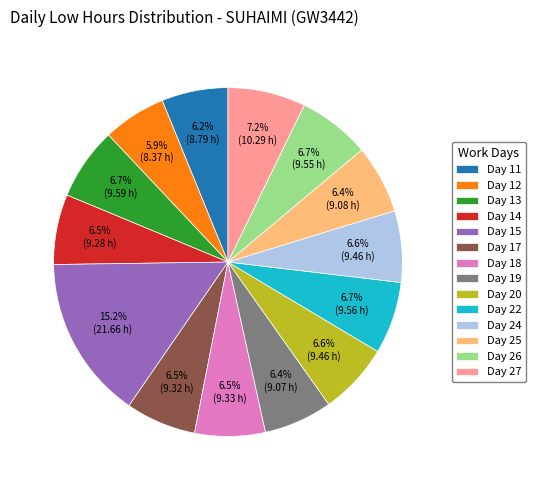

What percentage do Day 18 and Day 25 together represent?

12.9%